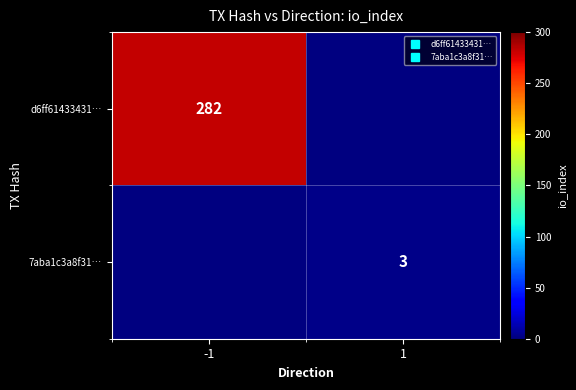

True or false: 7aba1c3a8f31… has a value of 3.0 at 1.

True